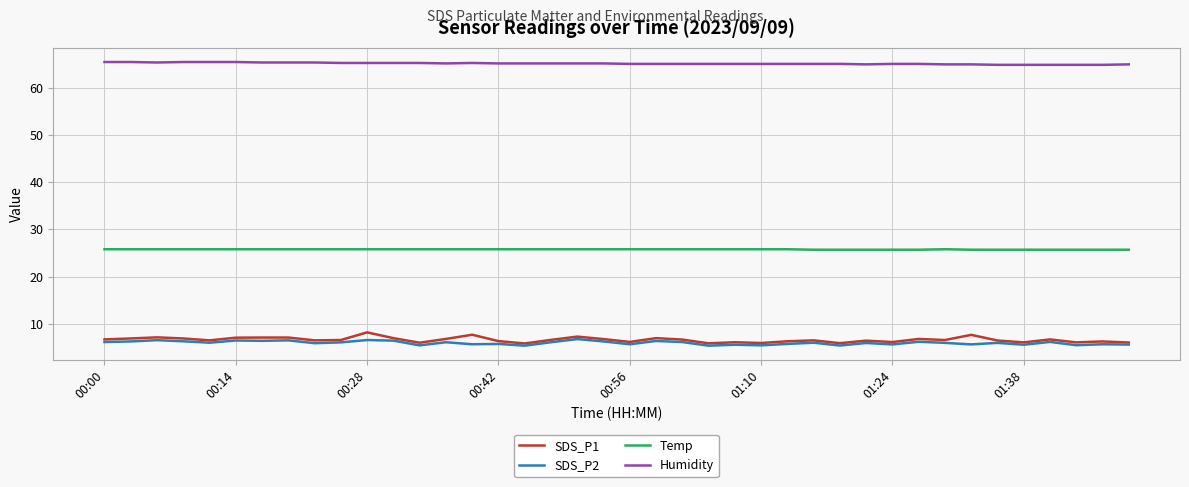

Which series has the largest total across all categories?

Humidity